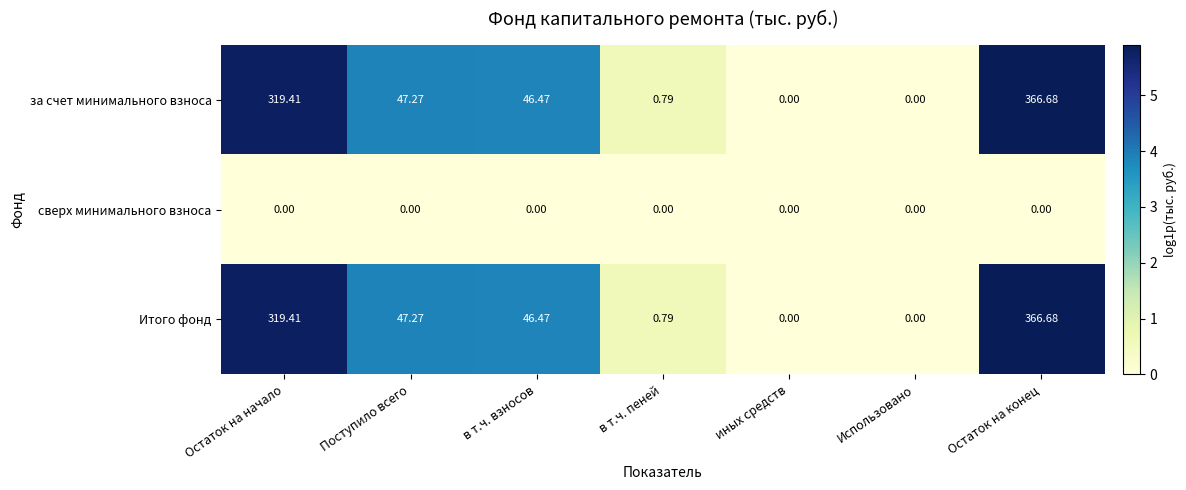

At which category is the sum across all series the highest?

Остаток на конец